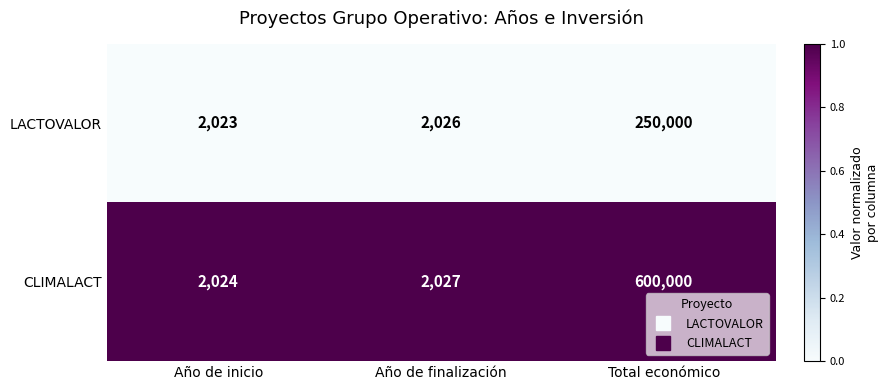

Which label corresponds to the smallest value in the chart?

Año de inicio